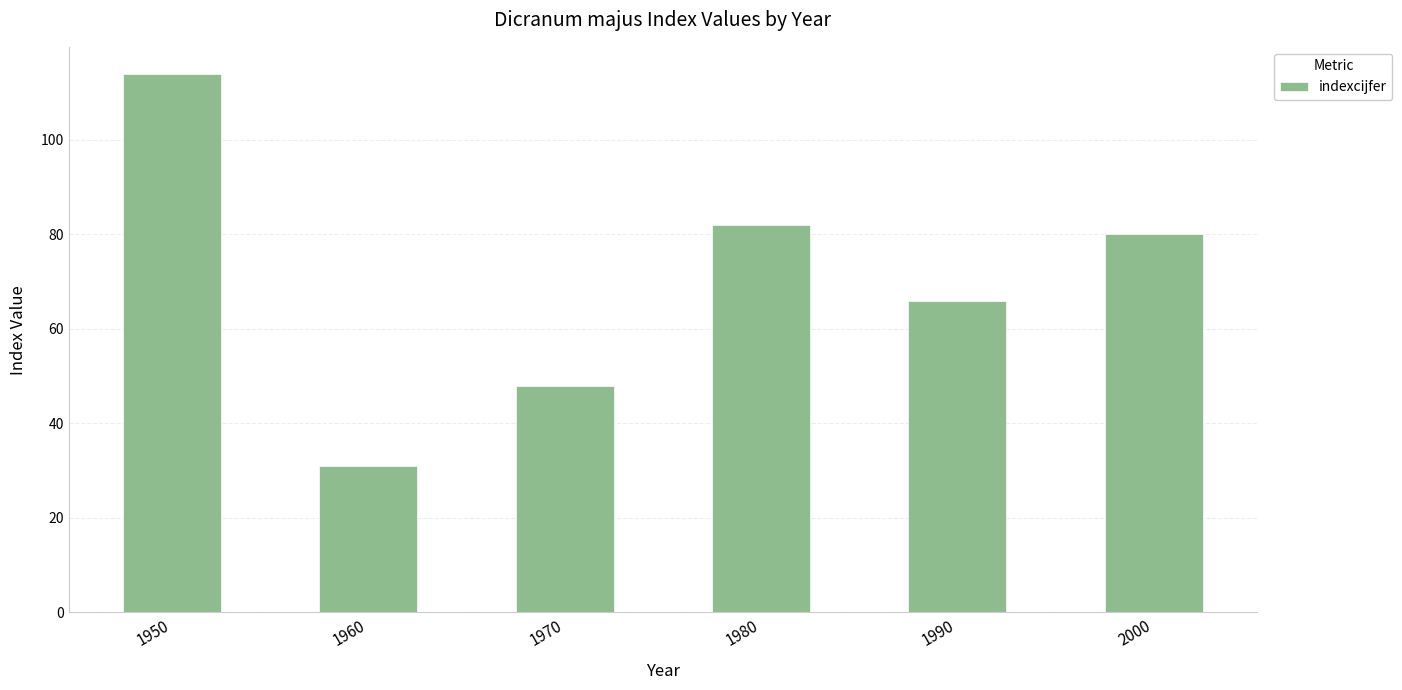

List the labels in order of value, smallest first.

1960, 1970, 1990, 2000, 1980, 1950